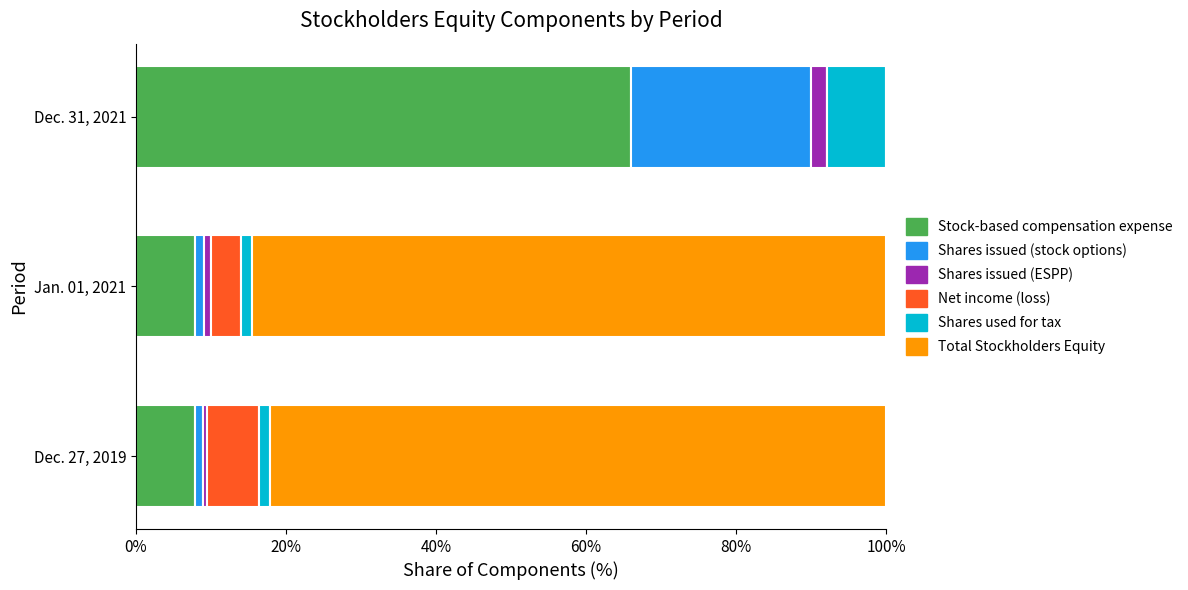

At which label does Stock-based compensation expense reach its peak?

Dec. 31, 2021